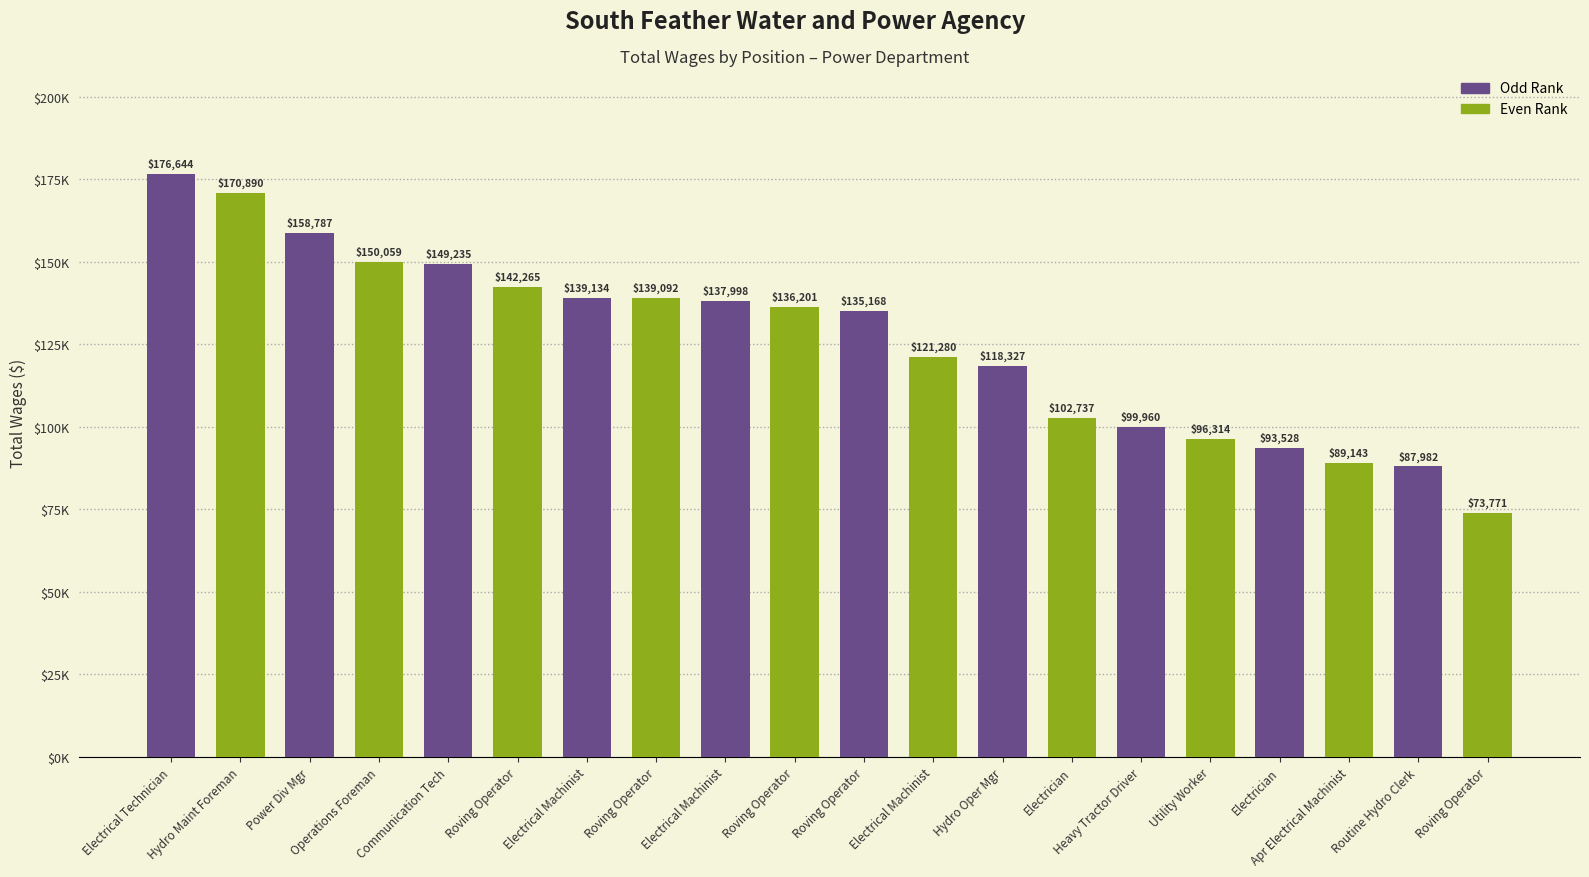

Are the bars horizontal?

No